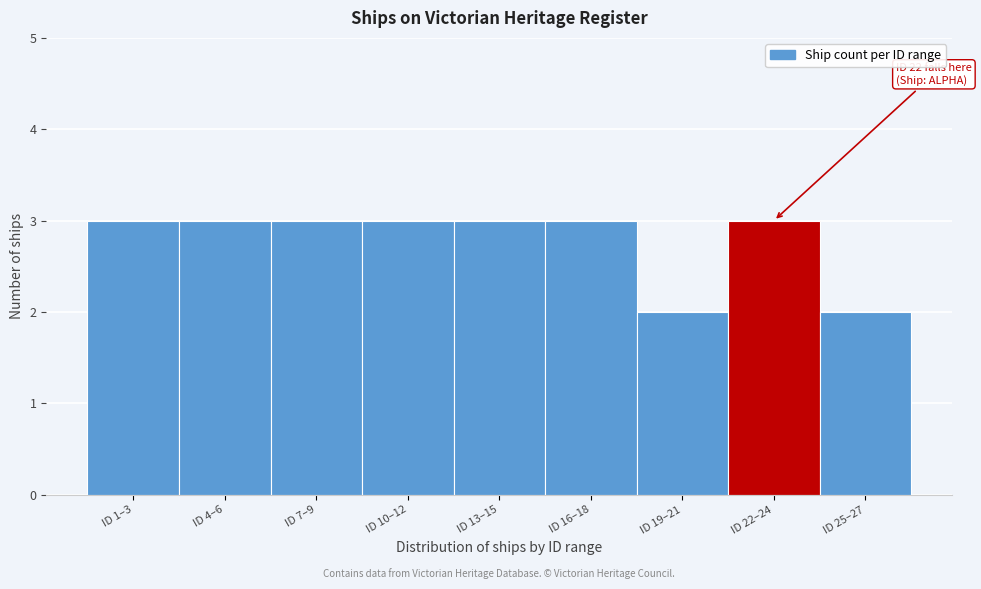

Reading right to left, transcribe all the data shown in this chart.

ID 25–27=2	ID 22–24=3	ID 19–21=2	ID 16–18=3	ID 13–15=3	ID 10–12=3	ID 7–9=3	ID 4–6=3	ID 1–3=3